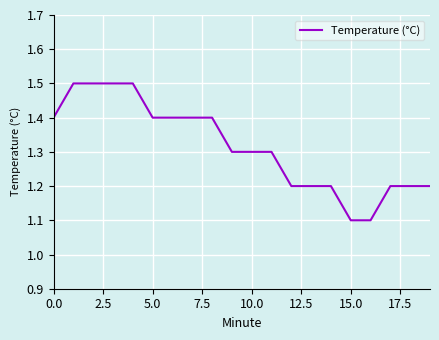

What is the smallest value displayed?

1.1